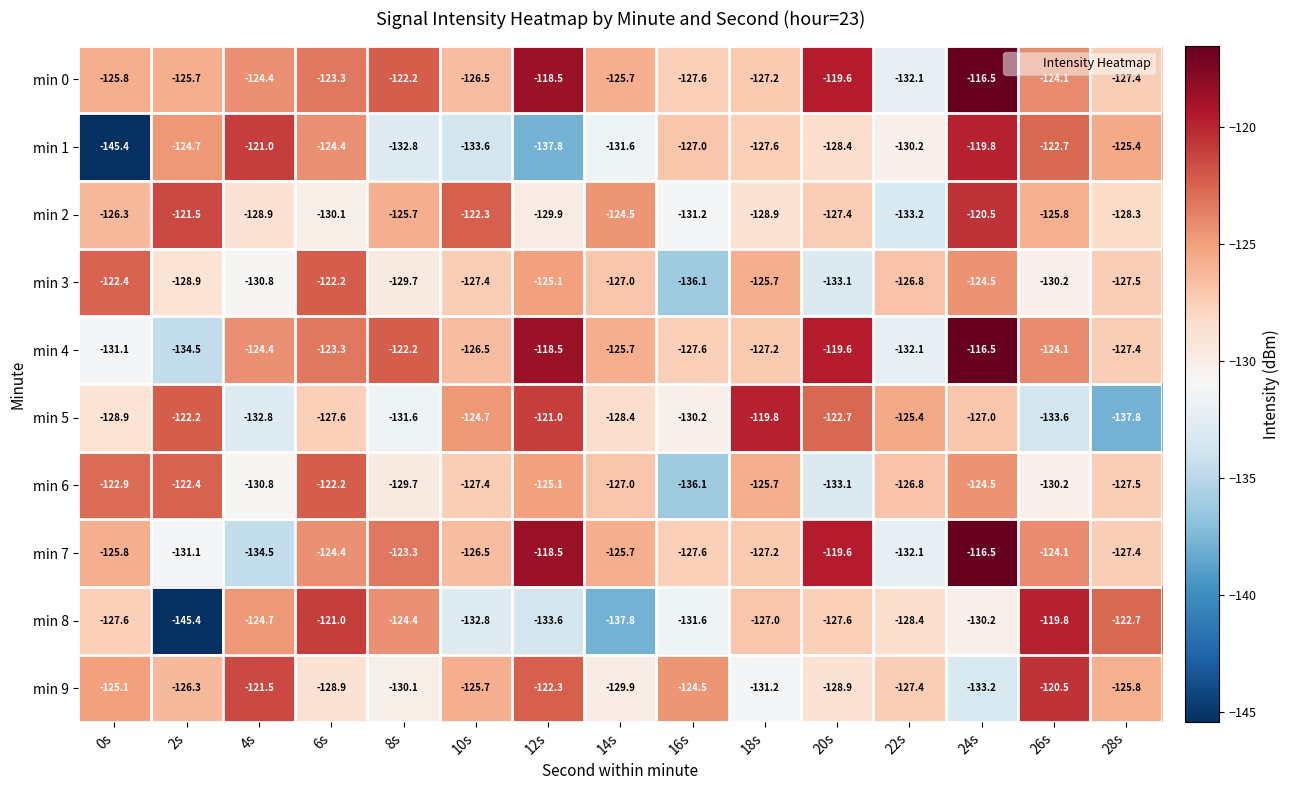

What is the spread (max minus min) of values at 4s?

13.5